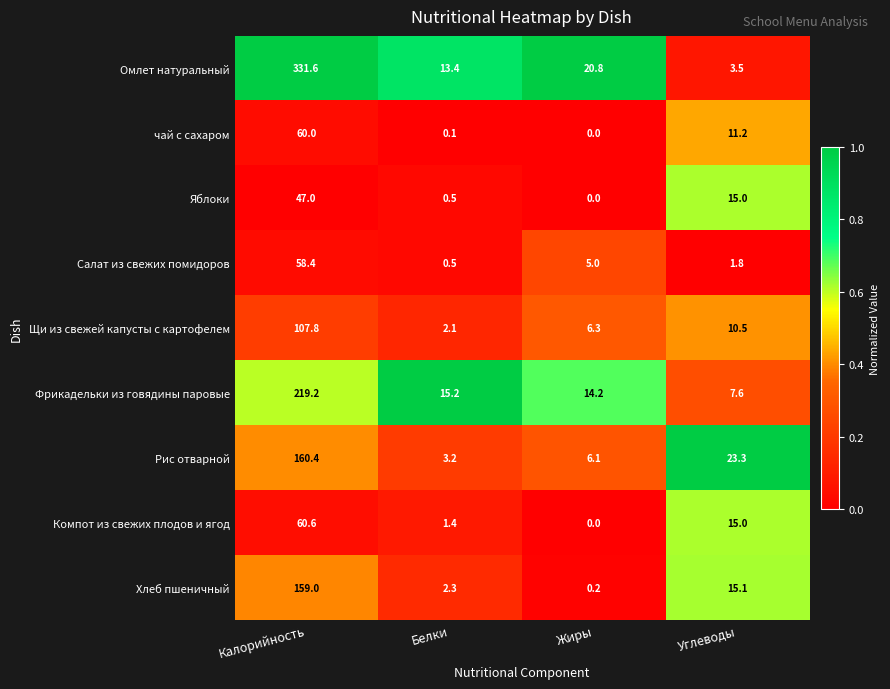

How many series are shown in this chart?

9